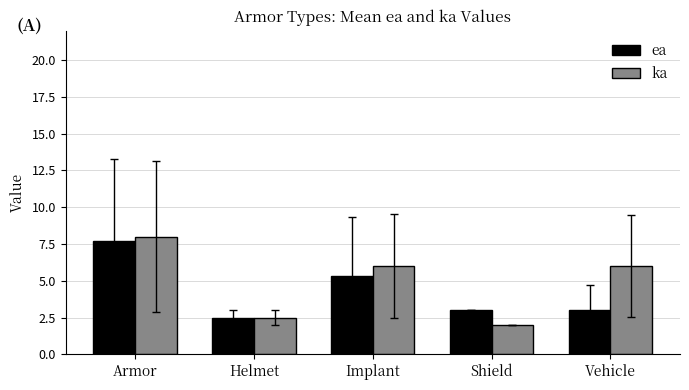

Does the chart contain any negative values?

No